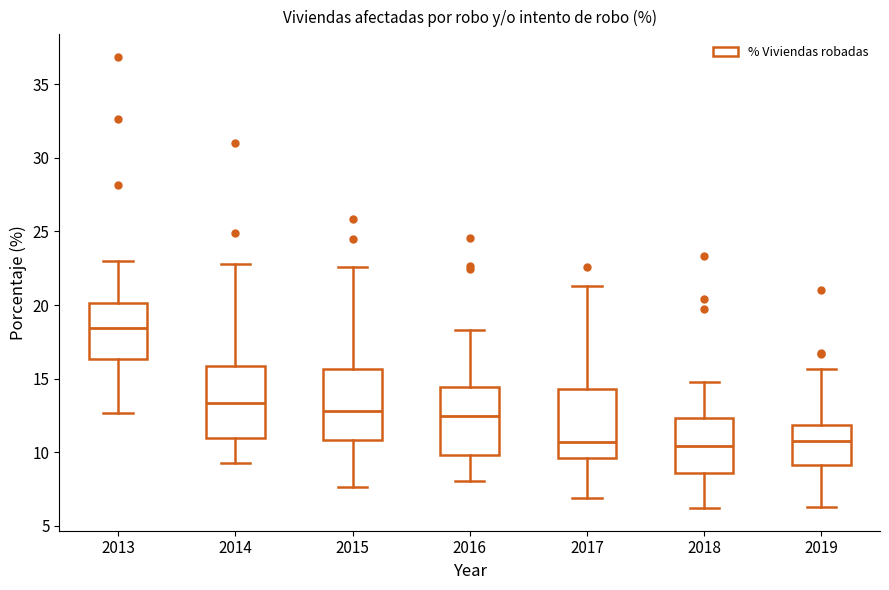

Reading left to right, read every box against the y-axis: the position of its median line, the range the box covers, and the ends of its whiskers. The values are not printed on the chart, so give them approximately, as read against the axis.

2013: median 18.5, box 16.5 to 20.0, whiskers 12.5 to 23.0
2014: median 13.5, box 11.0 to 16.0, whiskers 9.0 to 23.0
2015: median 13.0, box 11.0 to 15.5, whiskers 7.5 to 22.5
2016: median 12.5, box 10.0 to 14.5, whiskers 8.0 to 18.5
2017: median 10.5, box 9.5 to 14.5, whiskers 7.0 to 21.5
2018: median 10.5, box 8.5 to 12.5, whiskers 6.0 to 15.0
2019: median 10.5, box 9.0 to 12.0, whiskers 6.5 to 15.5